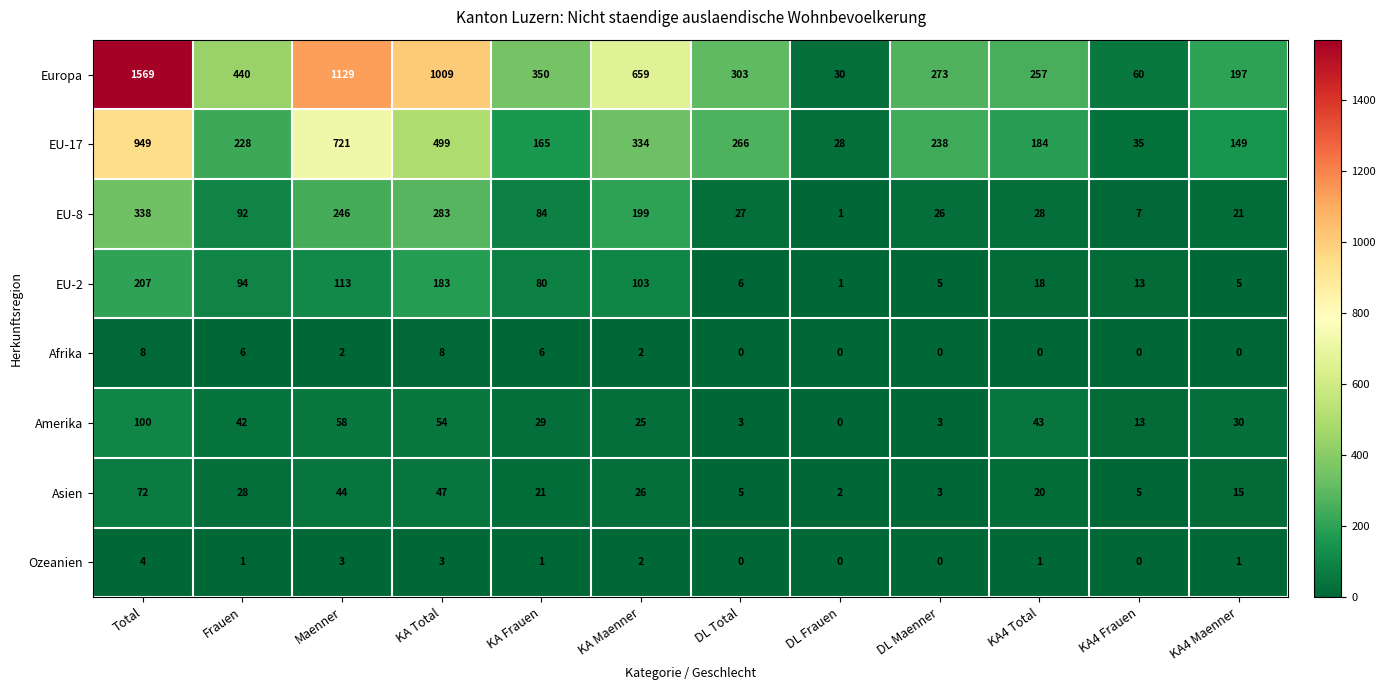

Which series has the largest total across all categories?

Europa